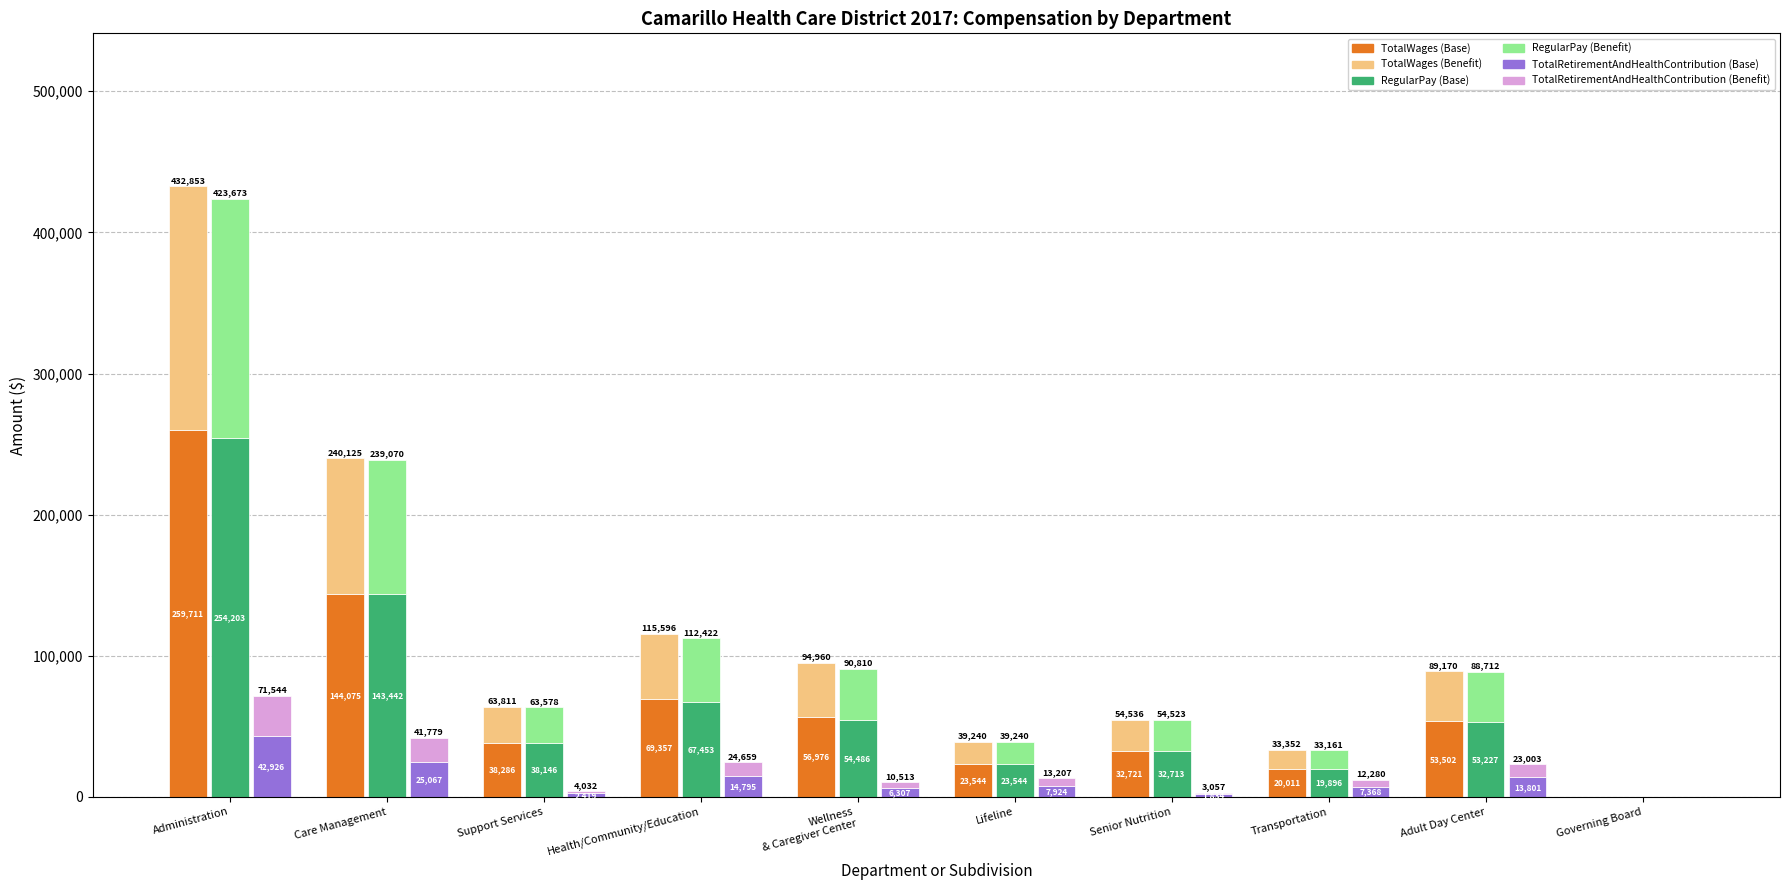

Is the value of RegularPay (Base) at Support Services greater than the value of TotalWages (Benefit) at Lifeline?

Yes